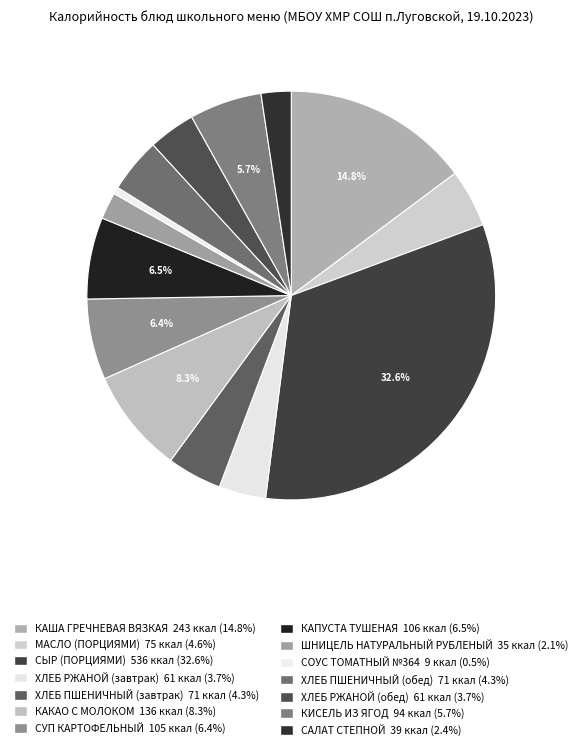

Is it true that СОУС ТОМАТНЫЙ №364 is 1% of the pie?

True